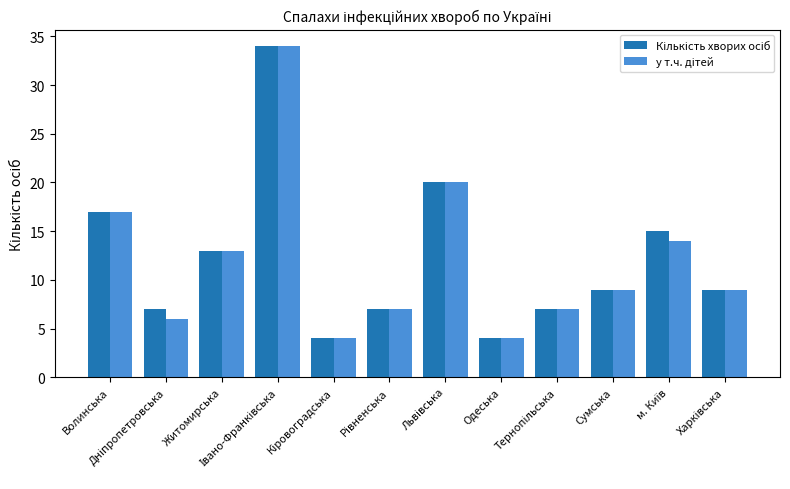

What is the maximum value shown in the chart?

34